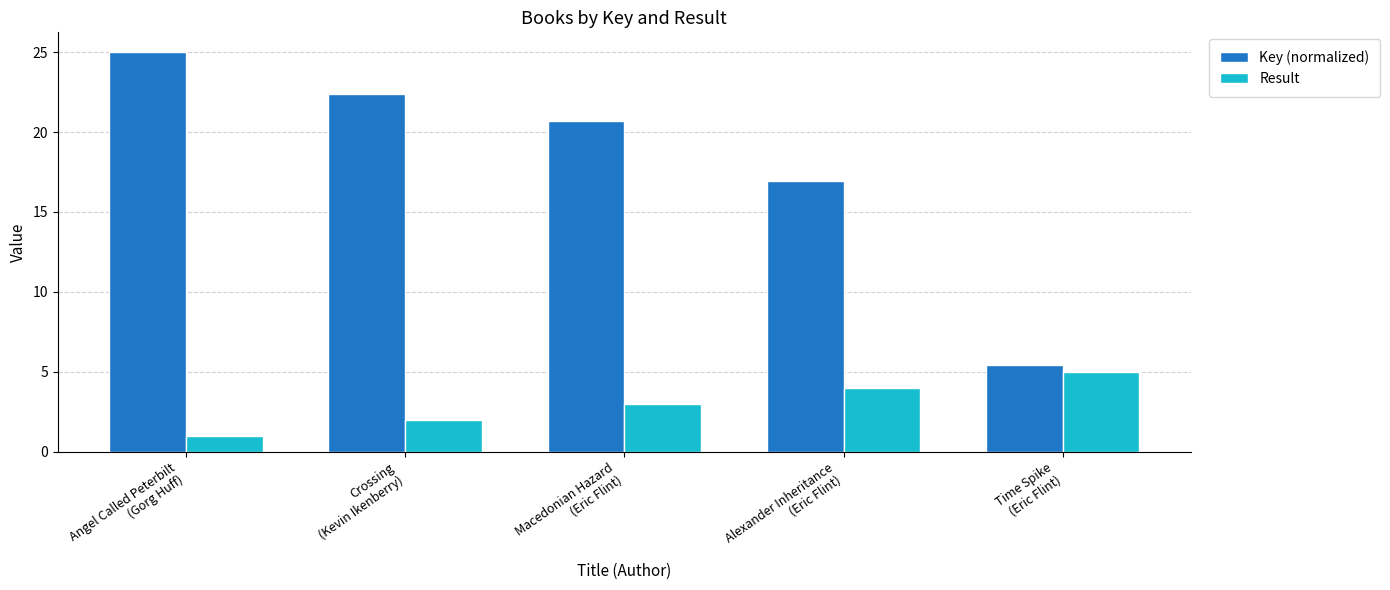

Reading left to right, list all the values displayed in this chart.

Key (normalized): Angel Called Peterbilt
(Gorg Huff)=25.0	Crossing
(Kevin Ikenberry)=22.4	Macedonian Hazard
(Eric Flint)=20.7	Alexander Inheritance
(Eric Flint)=16.9	Time Spike
(Eric Flint)=5.4
Result: Angel Called Peterbilt
(Gorg Huff)=1.0	Crossing
(Kevin Ikenberry)=2.0	Macedonian Hazard
(Eric Flint)=3.0	Alexander Inheritance
(Eric Flint)=4.0	Time Spike
(Eric Flint)=5.0